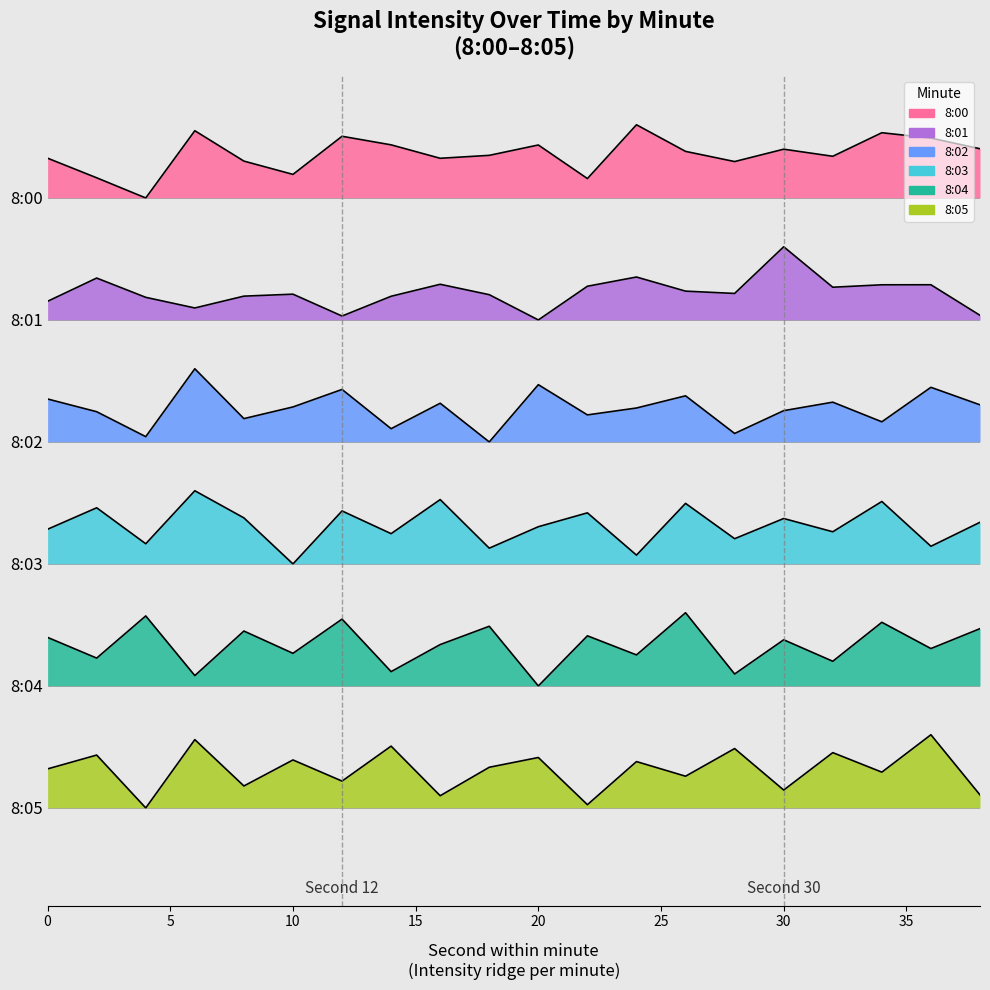

What is the total value across all series at 34?

17.3